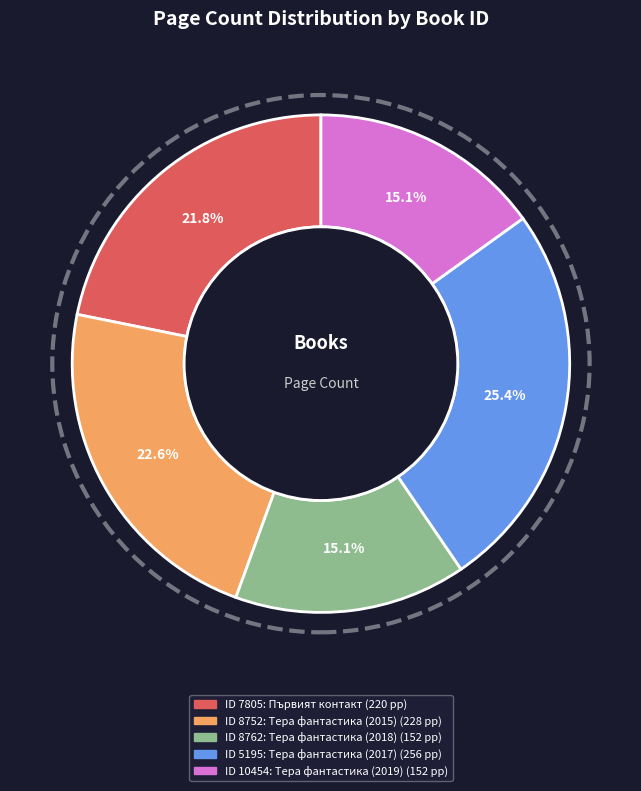

Does any single category account for the majority?

No